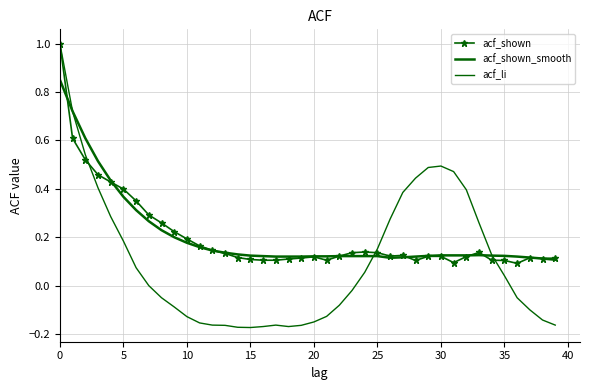

Where is acf_shown nearest to the value 0?

36